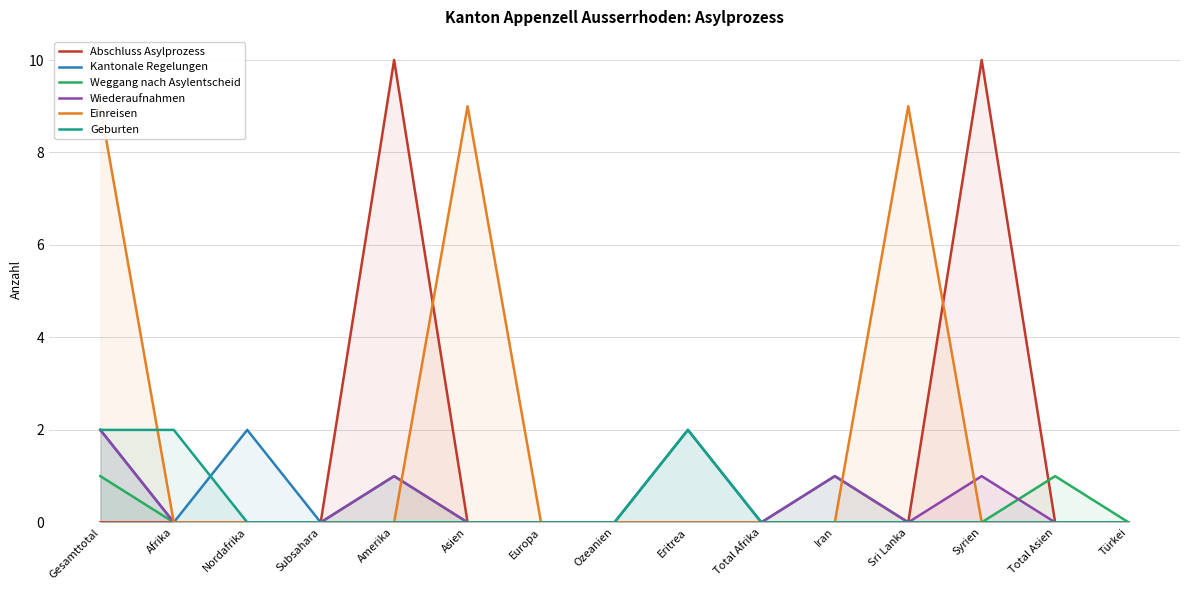

Reading left to right, list all the values displayed in this chart.

Abschluss Asylprozess: Gesamttotal=0	Afrika=0	Nordafrika=0	Subsahara=0	Amerika=10	Asien=0	Europa=0	Ozeanien=0	Eritrea=0	Total Afrika=0	Iran=0	Sri Lanka=0	Syrien=10	Total Asien=0	Türkei=0
Kantonale Regelungen: Gesamttotal=2	Afrika=0	Nordafrika=2	Subsahara=0	Amerika=0	Asien=0	Europa=0	Ozeanien=0	Eritrea=2	Total Afrika=0	Iran=0	Sri Lanka=0	Syrien=0	Total Asien=0	Türkei=0
Weggang nach Asylentscheid: Gesamttotal=1	Afrika=0	Nordafrika=0	Subsahara=0	Amerika=1	Asien=0	Europa=0	Ozeanien=0	Eritrea=0	Total Afrika=0	Iran=1	Sri Lanka=0	Syrien=0	Total Asien=1	Türkei=0
Wiederaufnahmen: Gesamttotal=2	Afrika=0	Nordafrika=0	Subsahara=0	Amerika=1	Asien=0	Europa=0	Ozeanien=0	Eritrea=0	Total Afrika=0	Iran=1	Sri Lanka=0	Syrien=1	Total Asien=0	Türkei=0
Einreisen: Gesamttotal=9	Afrika=0	Nordafrika=0	Subsahara=0	Amerika=0	Asien=9	Europa=0	Ozeanien=0	Eritrea=0	Total Afrika=0	Iran=0	Sri Lanka=9	Syrien=0	Total Asien=0	Türkei=0
Geburten: Gesamttotal=2	Afrika=2	Nordafrika=0	Subsahara=0	Amerika=0	Asien=0	Europa=0	Ozeanien=0	Eritrea=2	Total Afrika=0	Iran=0	Sri Lanka=0	Syrien=0	Total Asien=0	Türkei=0